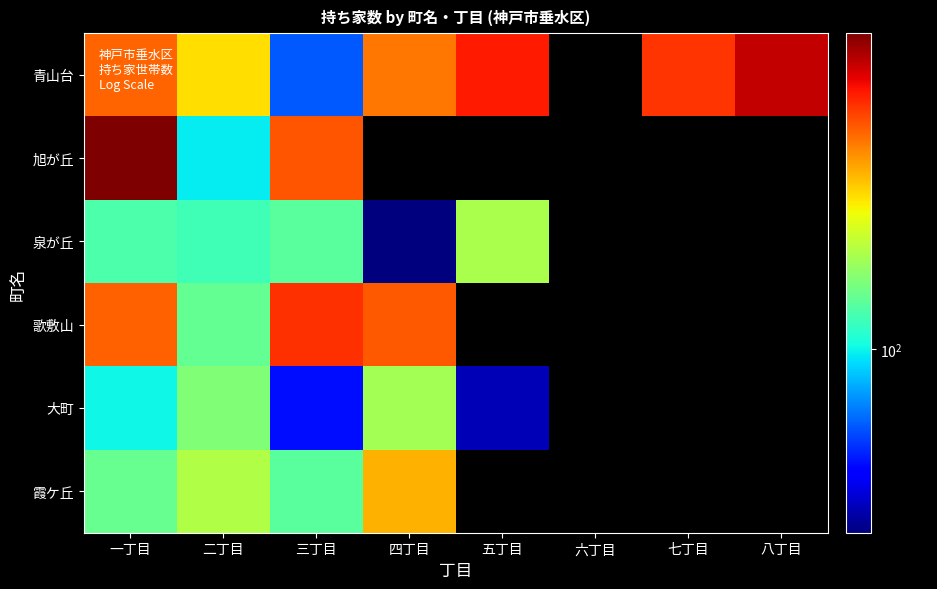

At which category is the sum across all series the highest?

一丁目